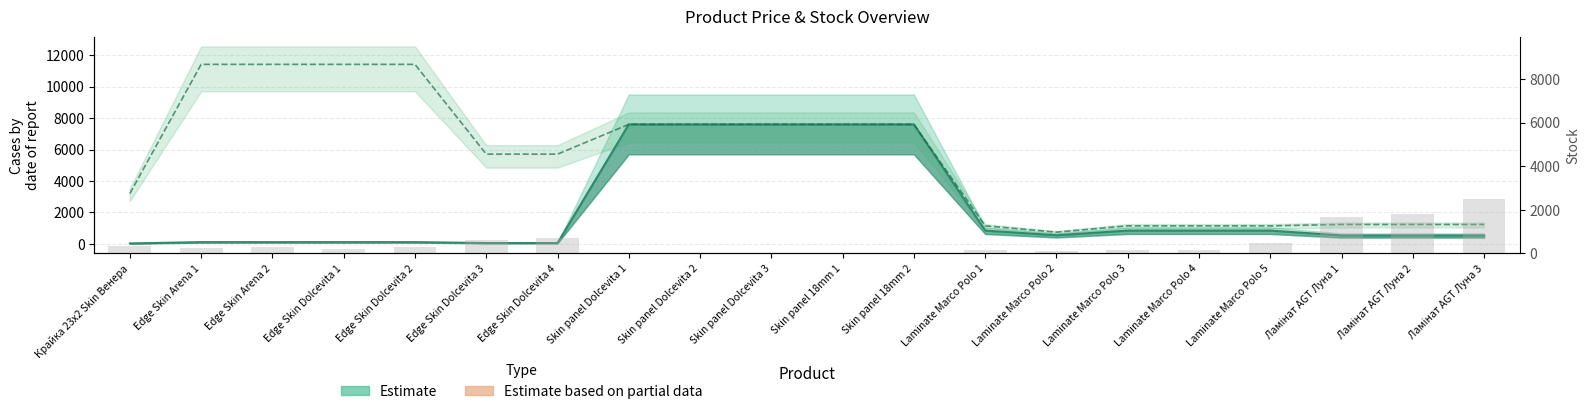

Where is Estimate (Ціна) nearest to the value 3814?

Laminate Marco Polo 1